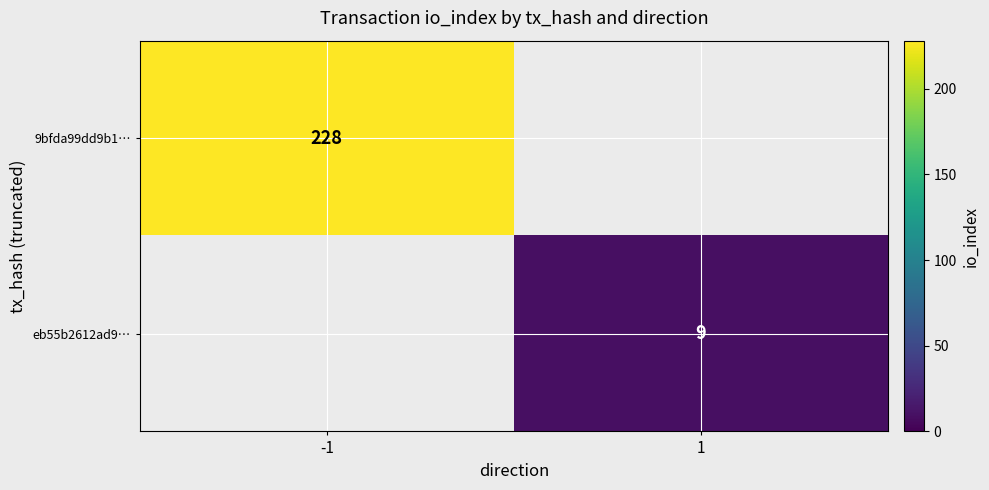

True or false: eb55b2612ad9… has a value of 3.5 at 1.

False